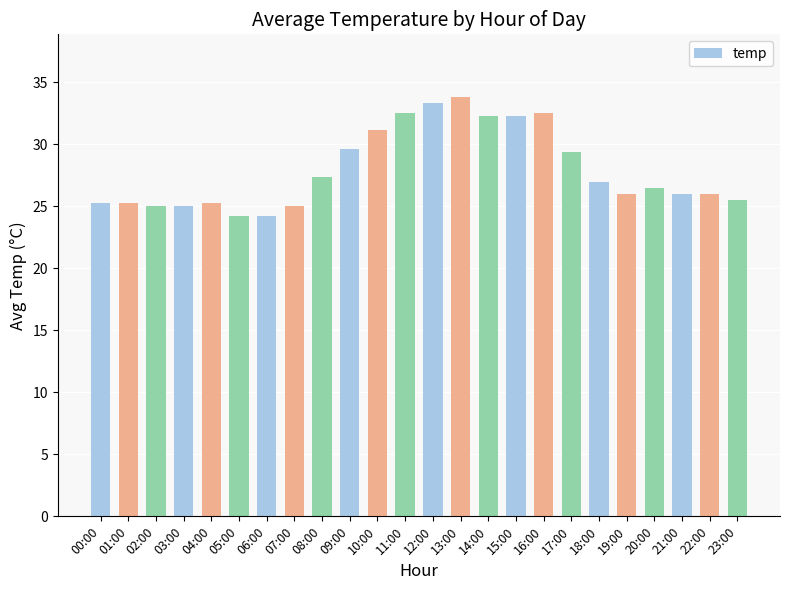

What is the difference between the values at 00:00 and 09:00?

4.4